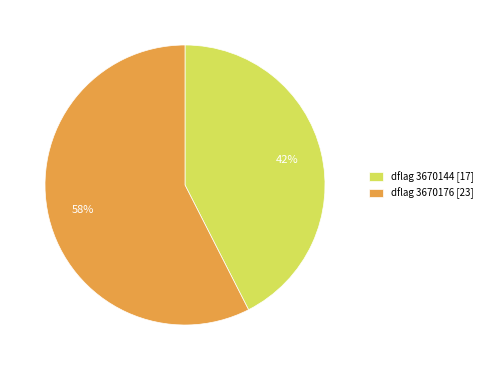

The dflag 3670144 [17] slice represents 31% of the pie. True or false?

False